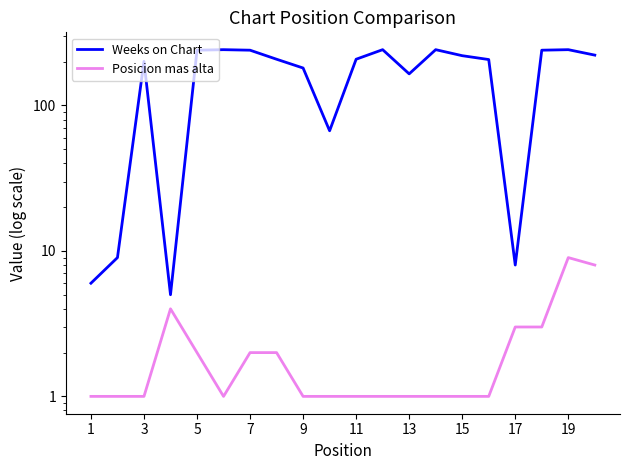

Rank the series by their average value, from lowest to highest.

Posicion mas alta, Weeks on Chart